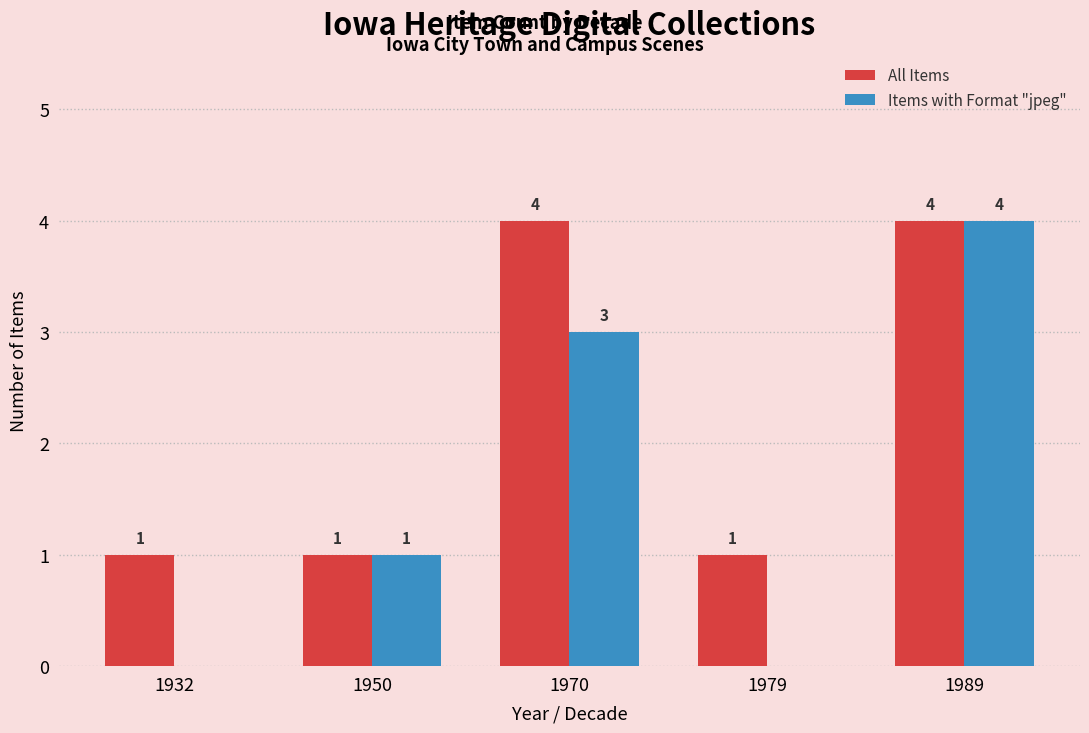

At which label does Items with Format "jpeg" reach its peak?

1989